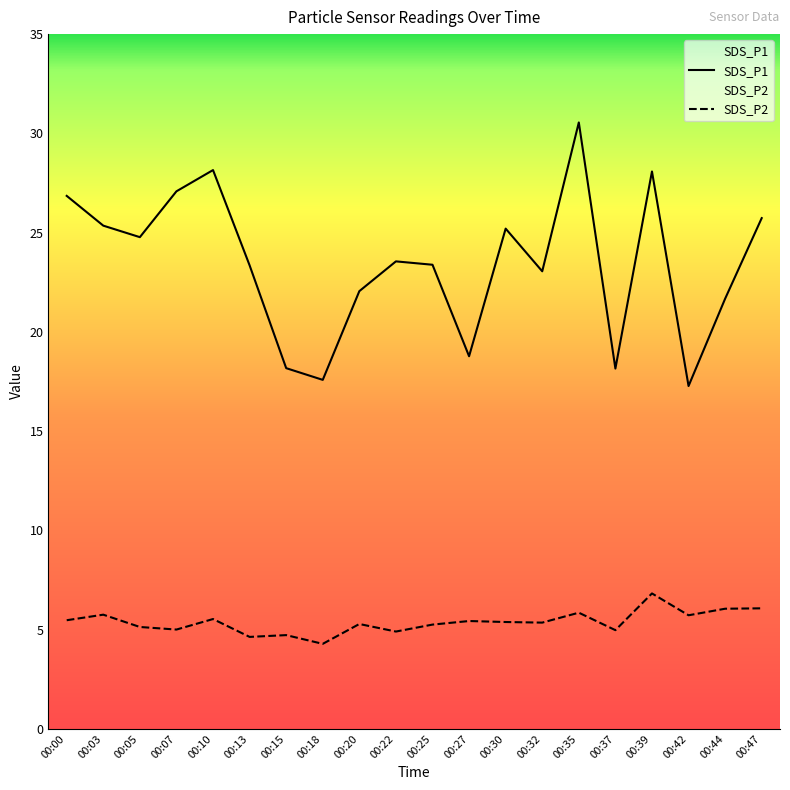

What is the average value of the SDS_P1 series?

23.4